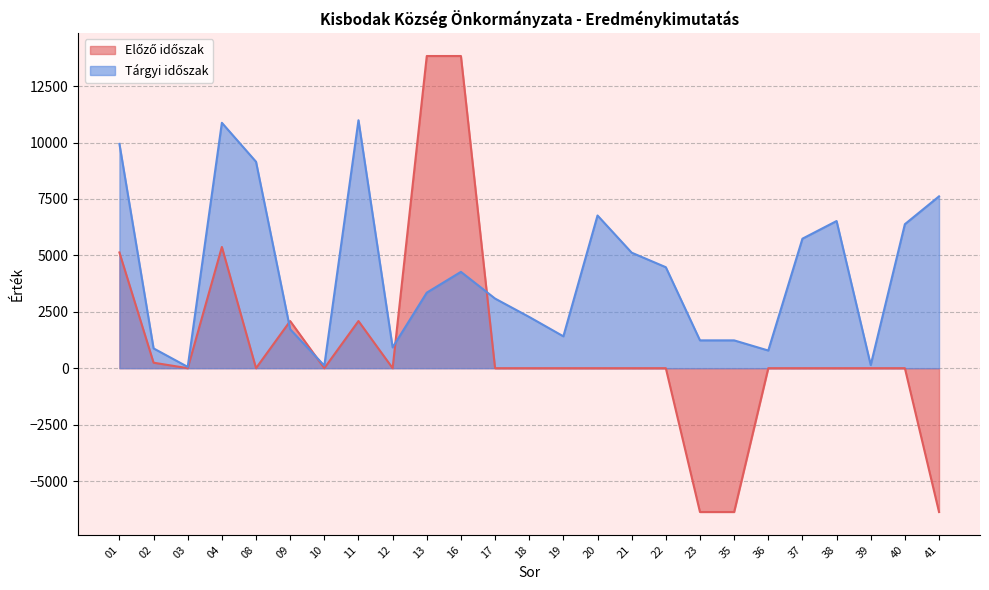

List the series in order of their peak value, highest first.

Előző időszak, Tárgyi időszak